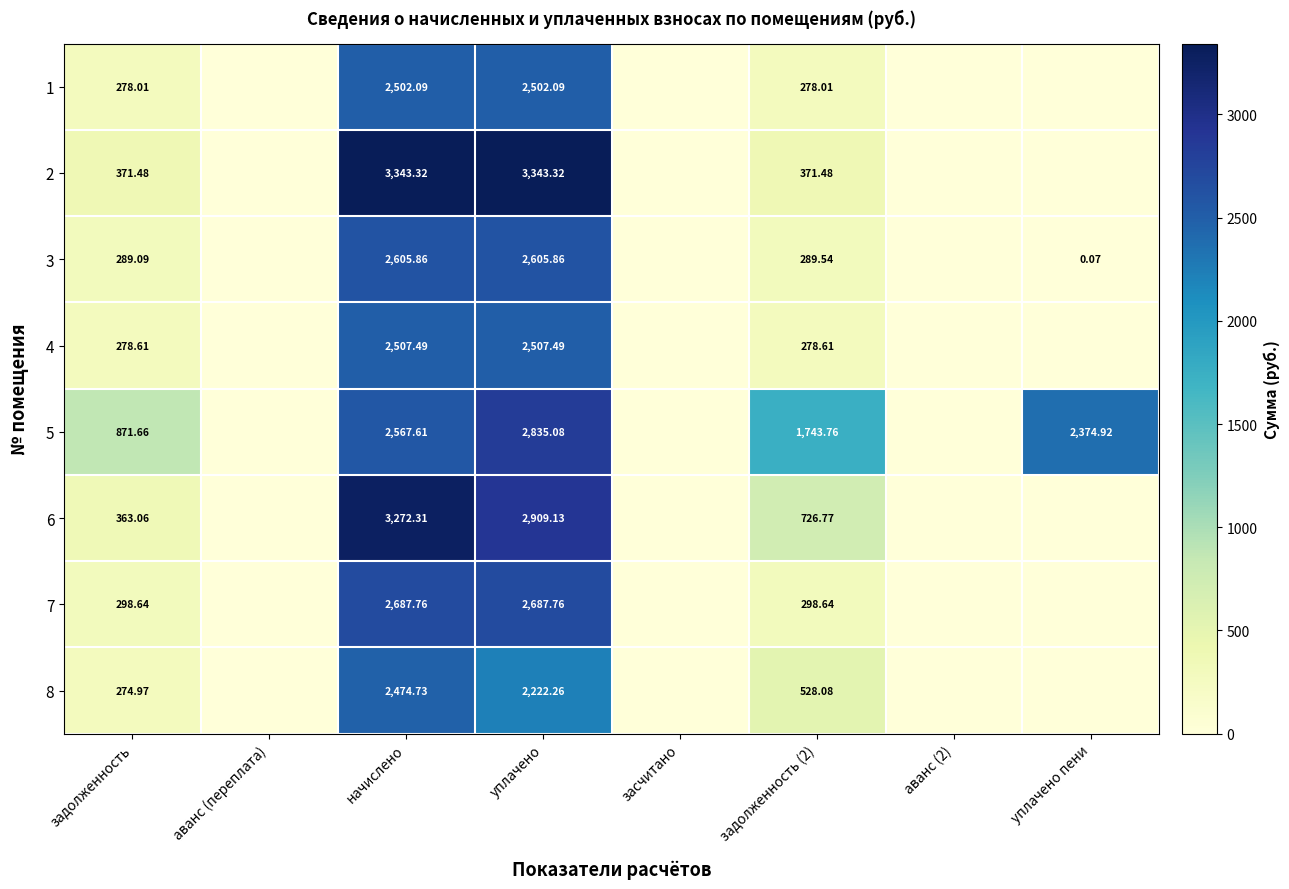

Which label corresponds to the smallest value in the chart?

аванс (переплата)